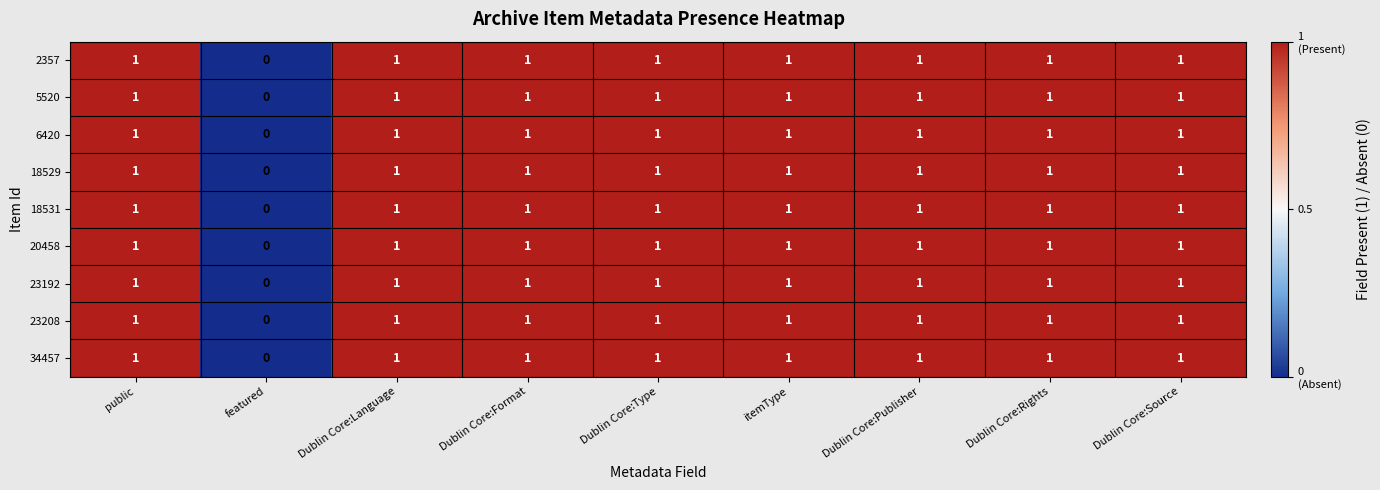

True or false: 34457 has a value of 1 at featured.

False